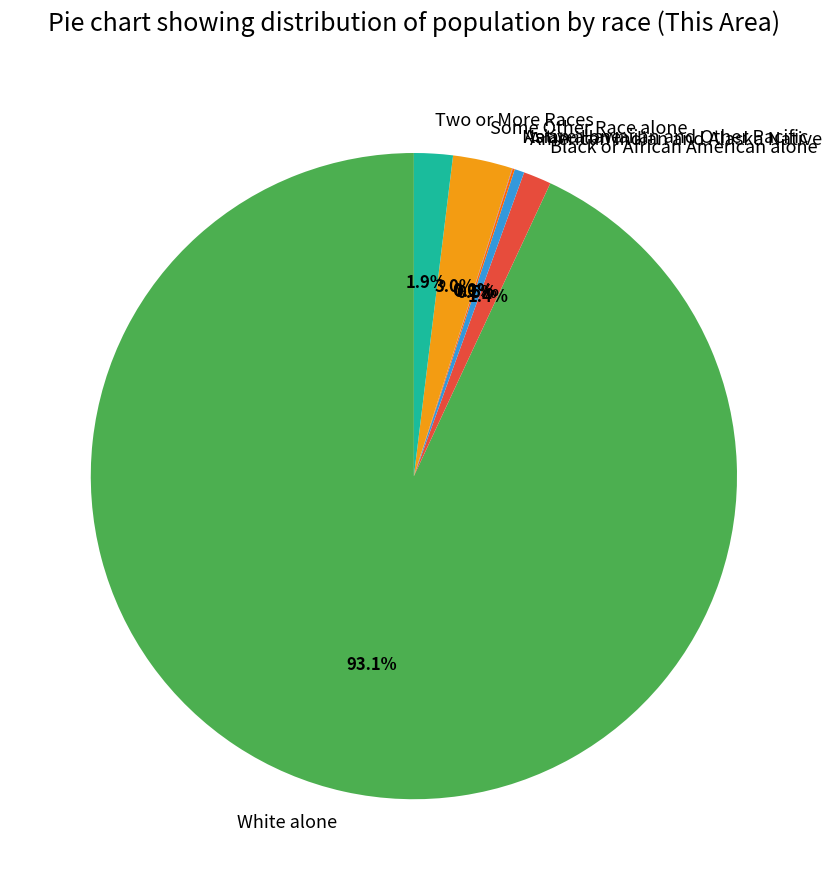

Combined, what portion of the pie is Black or African American alone and Two or More Races?

3.3%